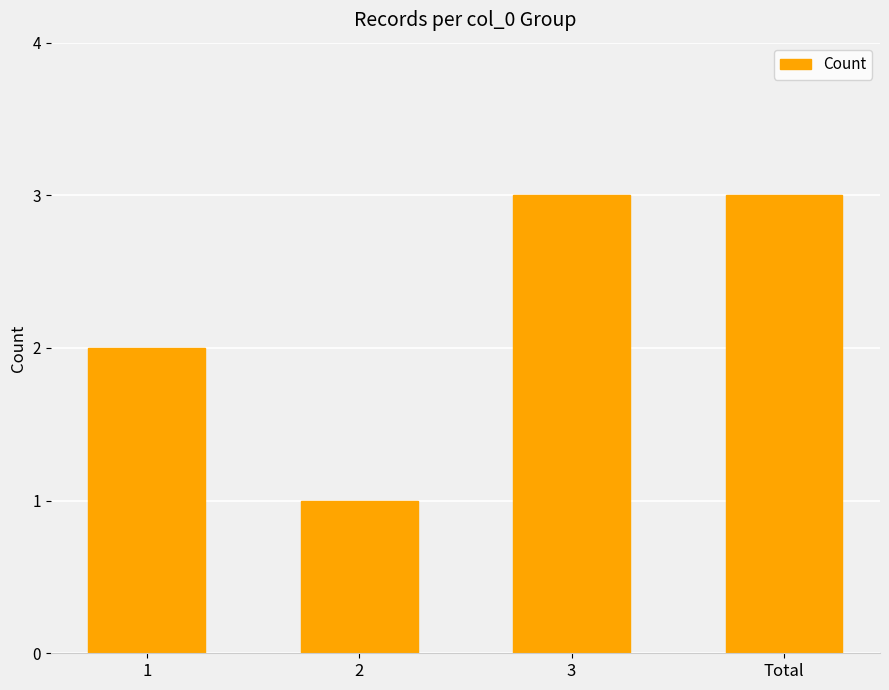

What is the greatest value displayed?

3